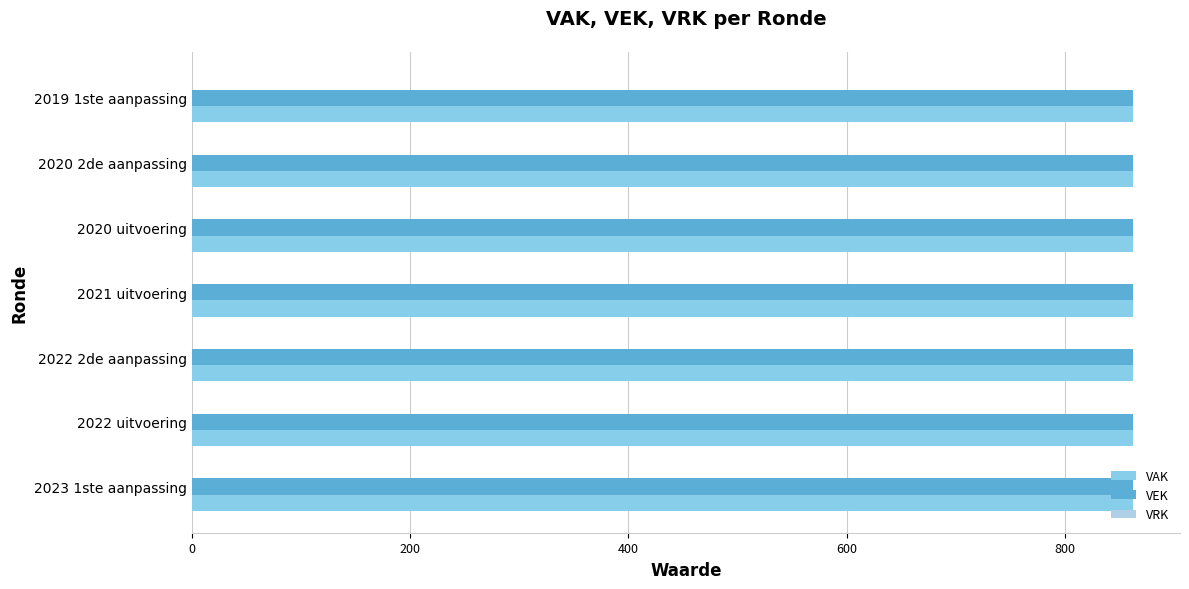

The VAK series shows 1223 at 2023 1ste aanpassing. True or false?

False